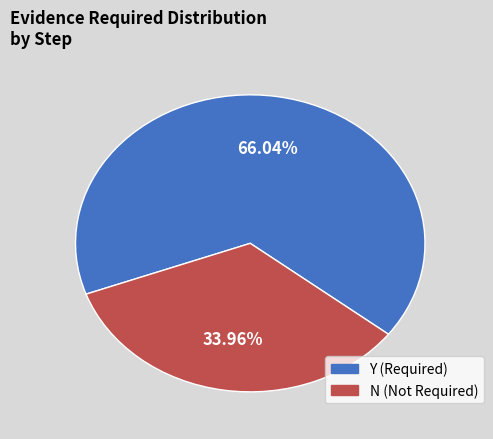

Is it true that N is 29% of the pie?

False